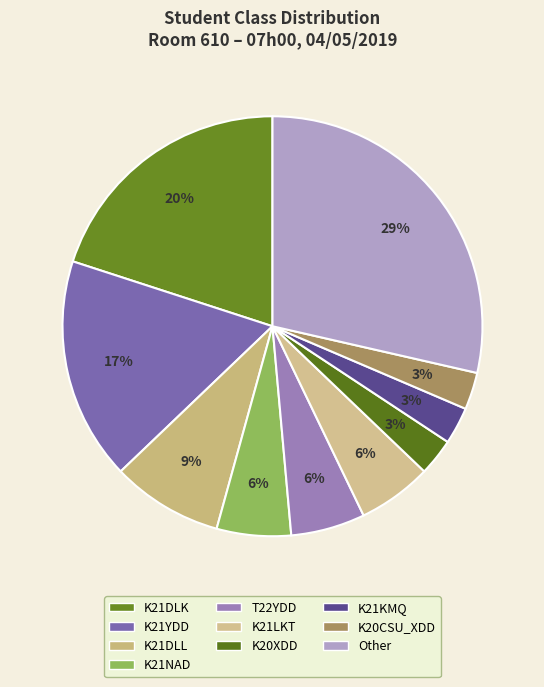

What percentage is NOT represented by K20XDD?

97.1%